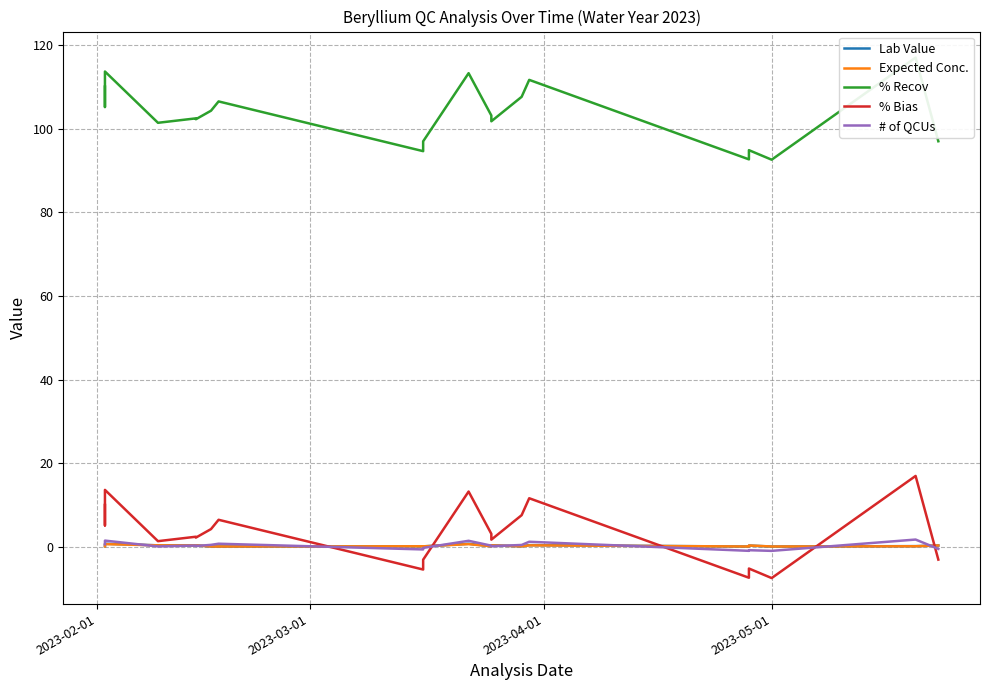

In # of QCUs, how many points are higher than both neighbors (excluding endpoints)?

7